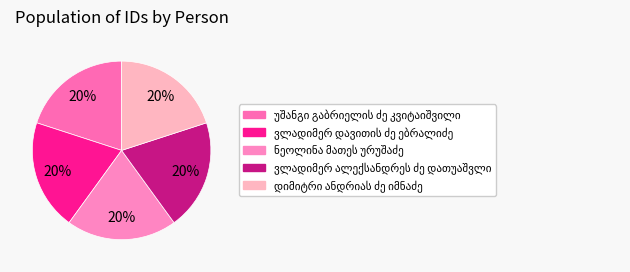

To the nearest percent, what is the average slice percentage?

20%